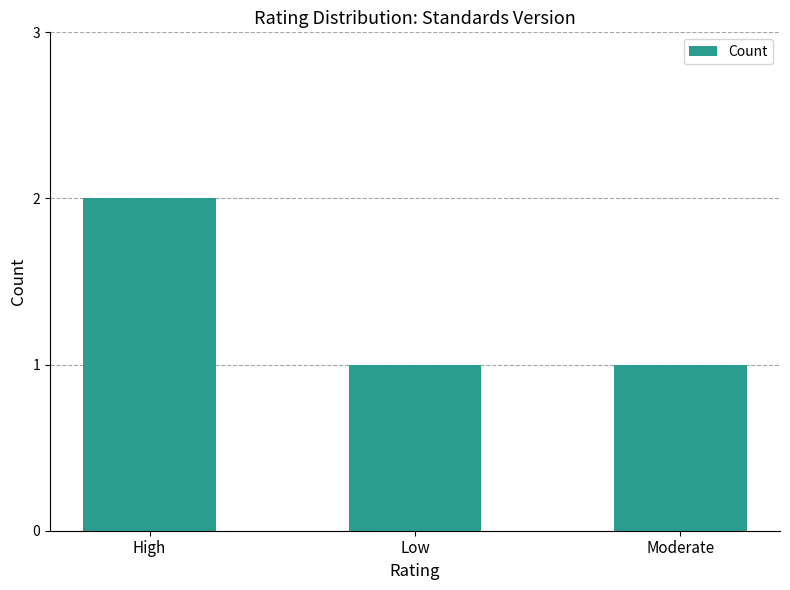

What is the ratio of the value at Low to the value at Moderate?

1.0